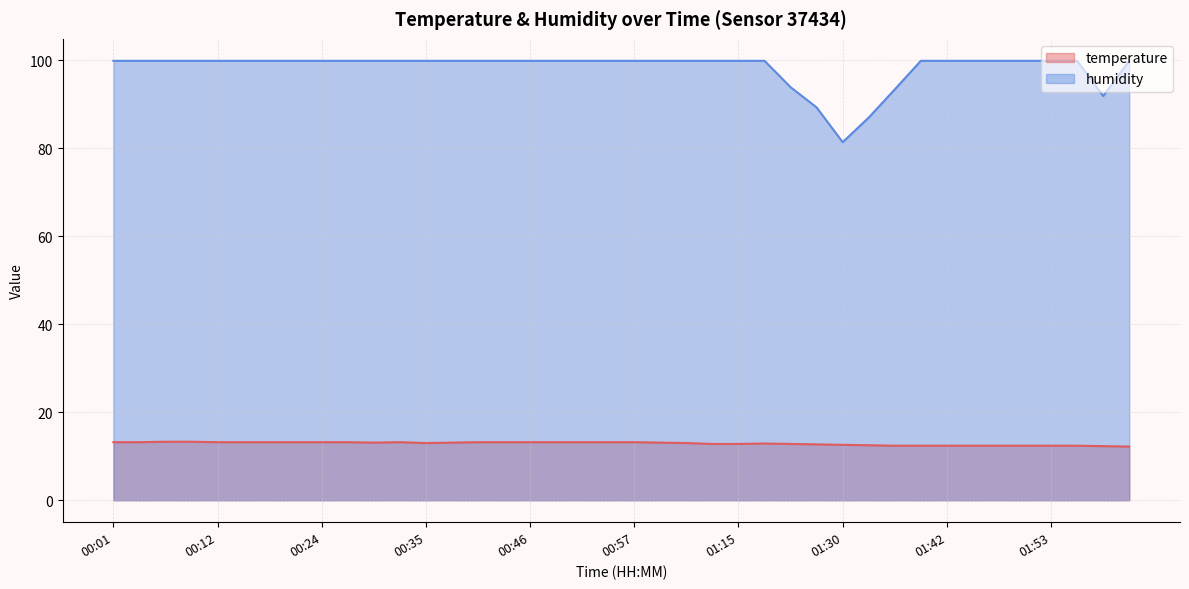

What is the minimum value for temperature?

12.2